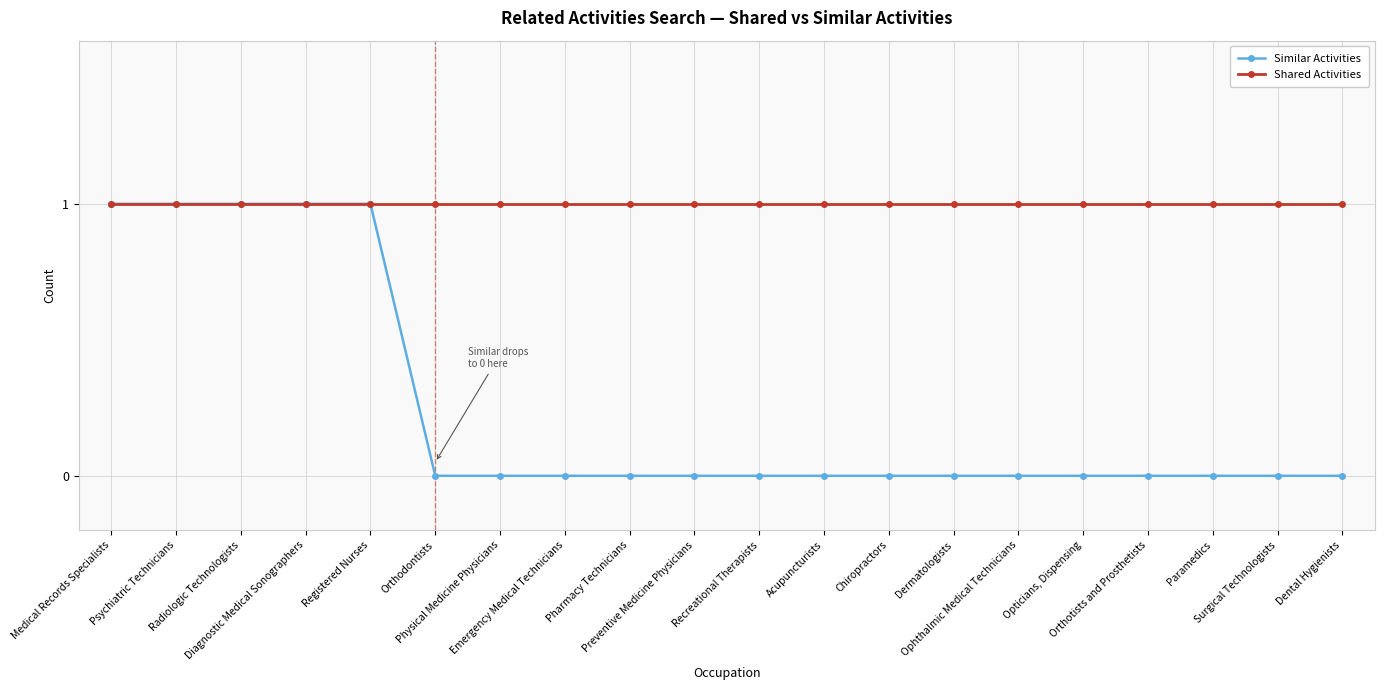

Which series has the largest total across all categories?

Shared Activities